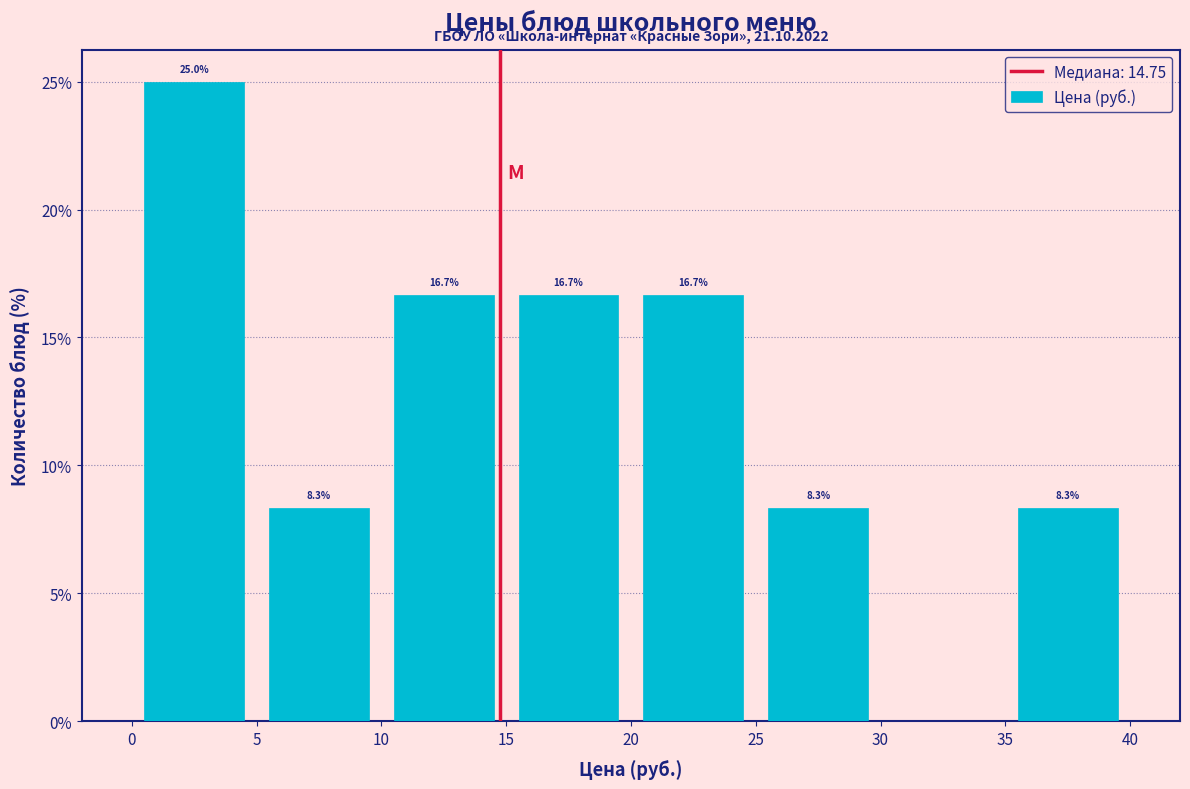

Which range on the x-axis has the tallest bar?

0 to 5